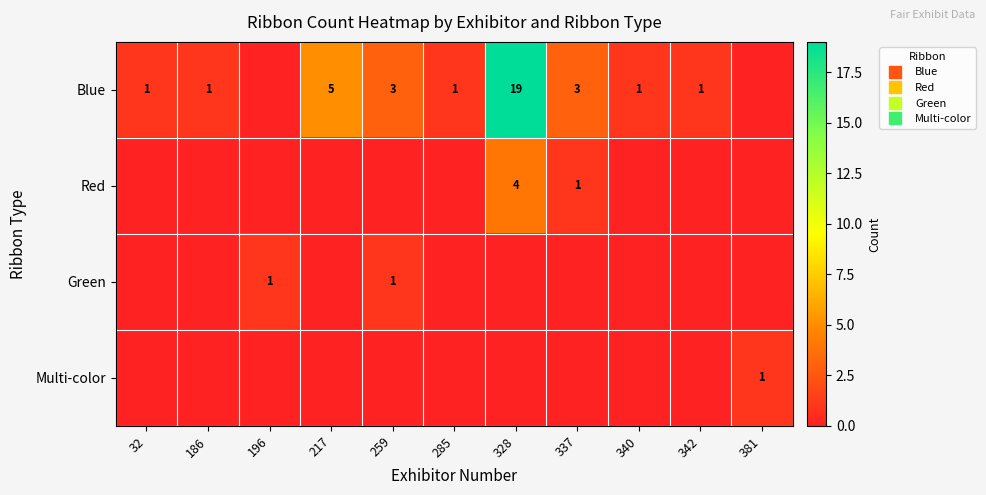

The Multi-color series shows 0 at 340. True or false?

True